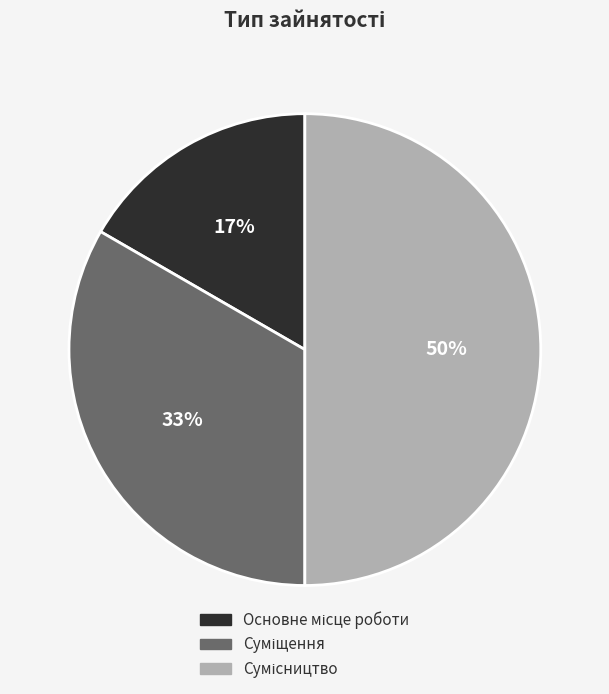

To the nearest percent, what is the difference between the largest and smallest slice percentages?

33%